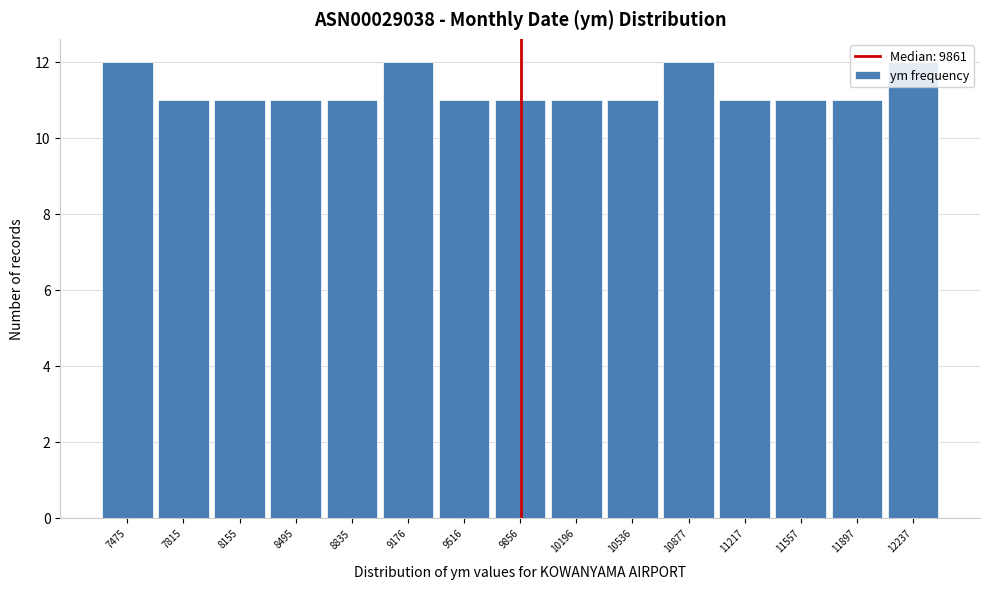

Reading left to right, transcribe this chart: for each bar, give the range it covers on the x-axis and its height. Neither the bar edges nor the heights are printed on the chart, so give them approximately, as read against the axes.

7300 to 7650: 12
7650 to 8000: 11
8000 to 8350: 11
8350 to 8650: 11
8650 to 9000: 11
9000 to 9350: 12
9350 to 9700: 11
9700 to 10050: 11
10050 to 10350: 11
10350 to 10700: 11
10700 to 11050: 12
11050 to 11400: 11
11400 to 11750: 11
11750 to 12050: 11
12050 to 12400: 12